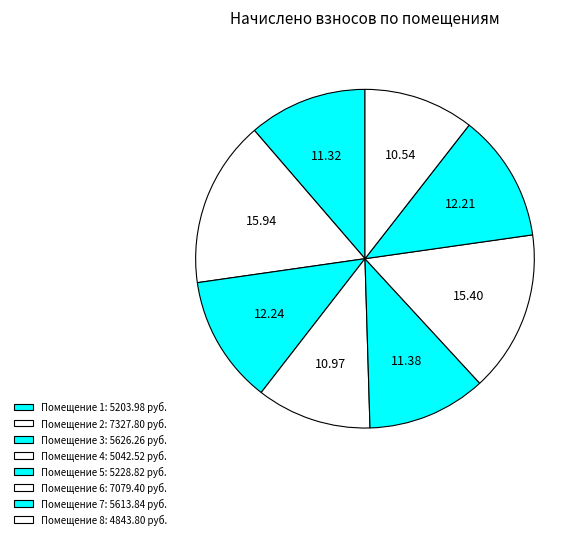

Is there a majority slice in this chart?

No